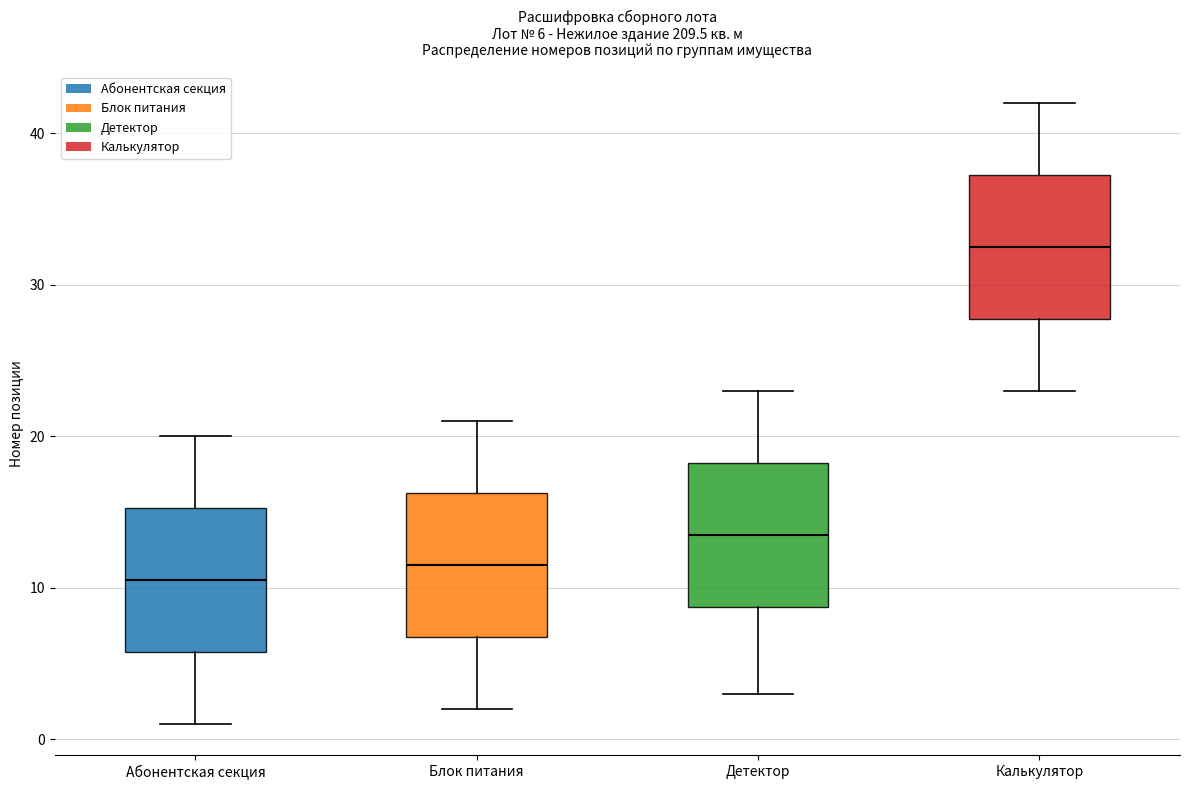

Which box has the lowest median line?

Абонентская секция